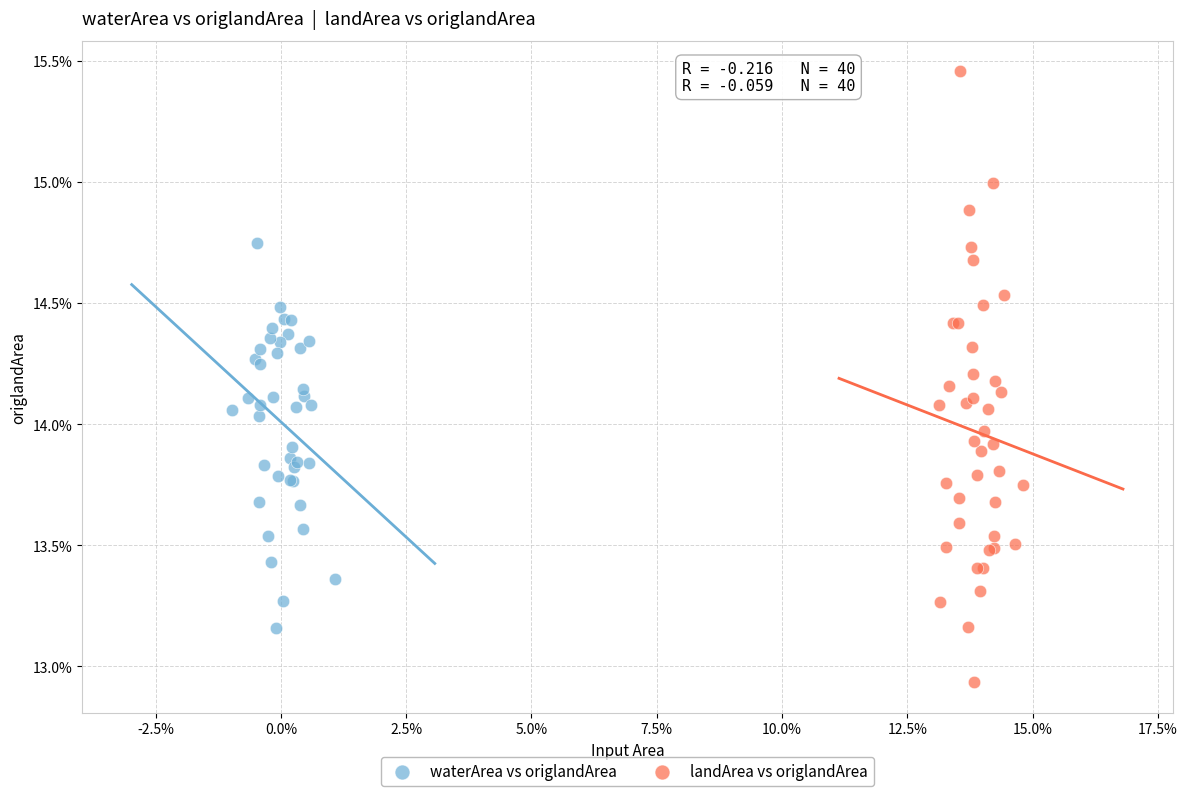

What are all the series names shown in the legend?

waterArea vs origlandArea, landArea vs origlandArea